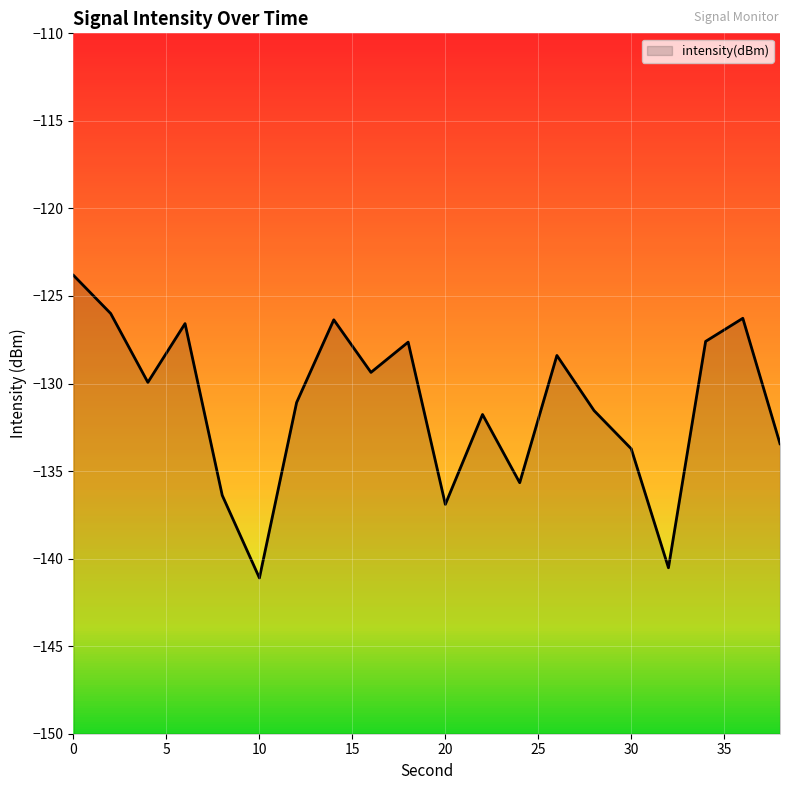

What is the minimum value shown in the chart?

-141.1